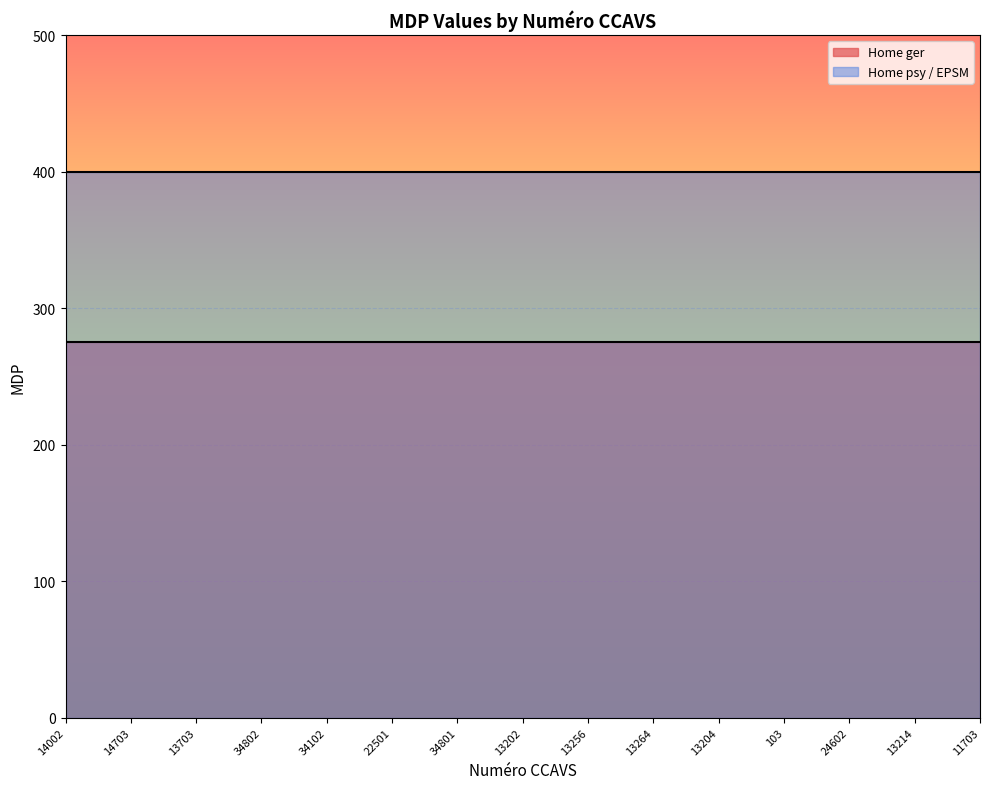

True or false: Home ger has a value of 275 at 13214.

True